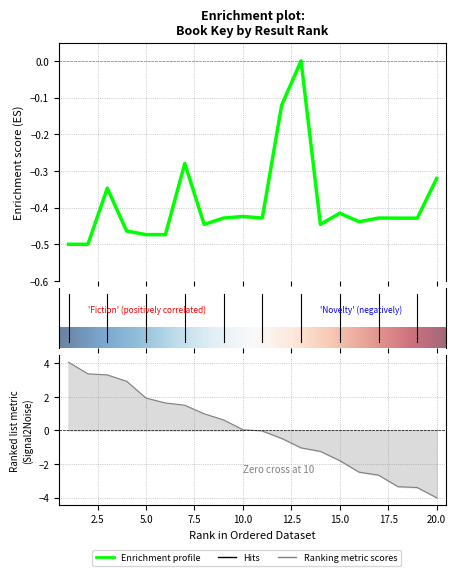

Which category has the lowest value across all series?

2